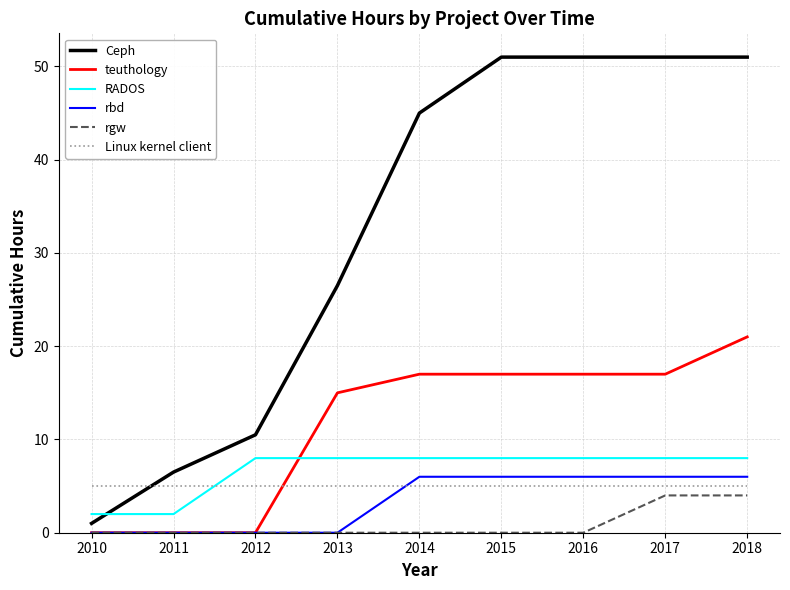

True or false: rbd has a value of 6.0 at 2018.

True